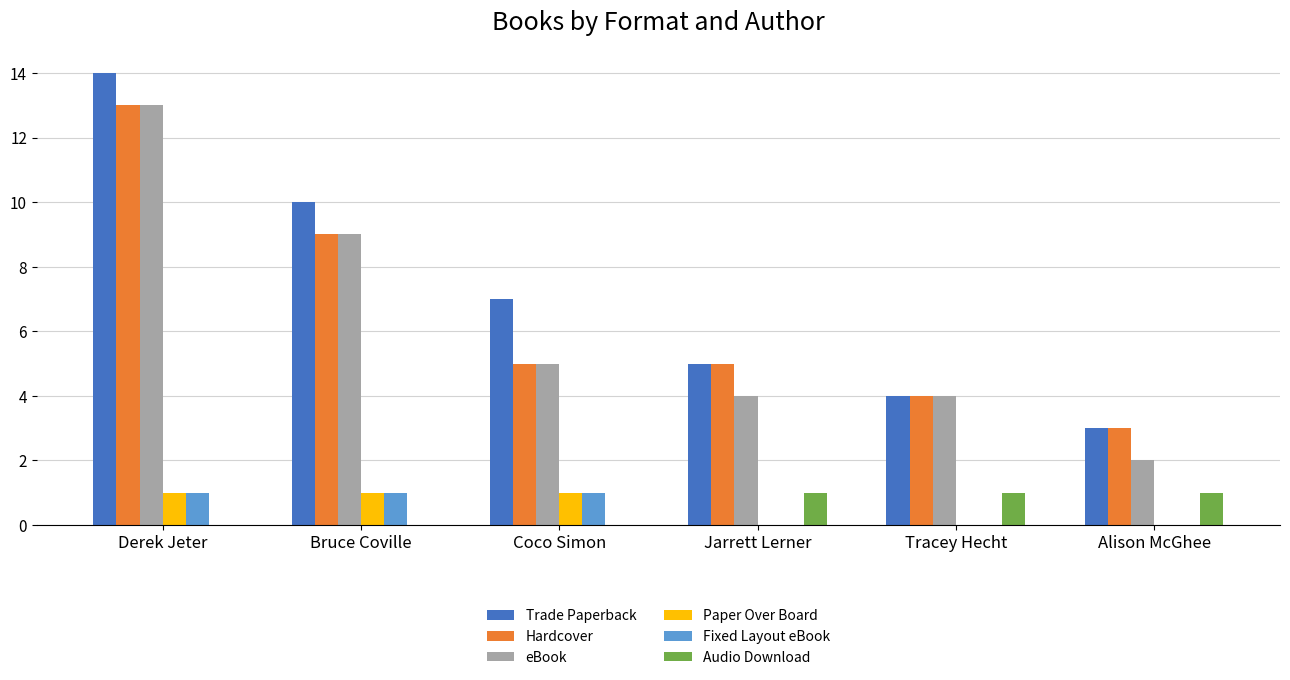

How many distinct data groups are displayed?

6